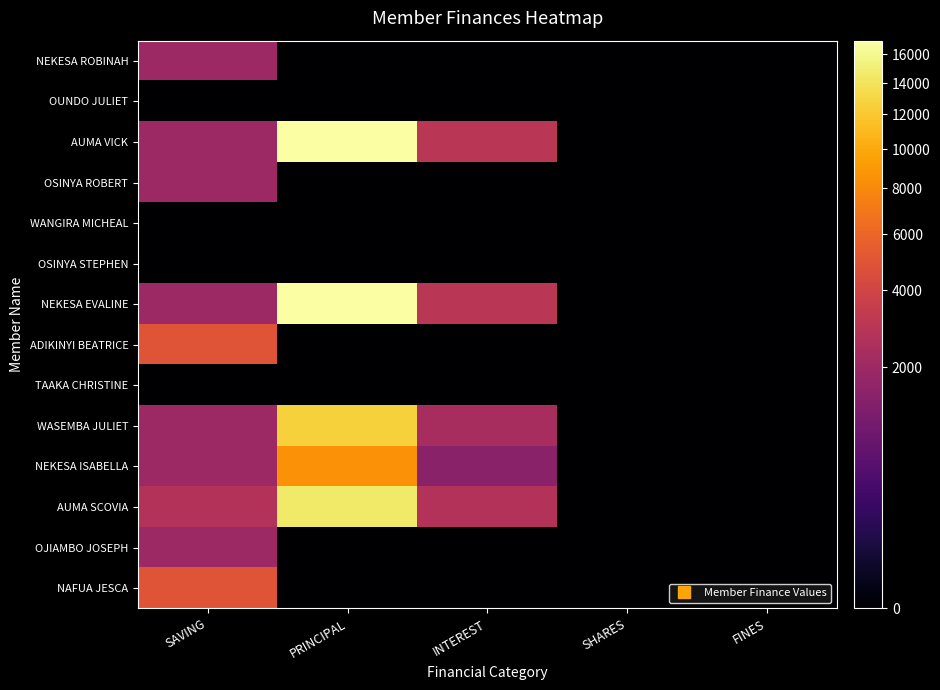

Between INTEREST and PRINCIPAL, which is larger?

INTEREST